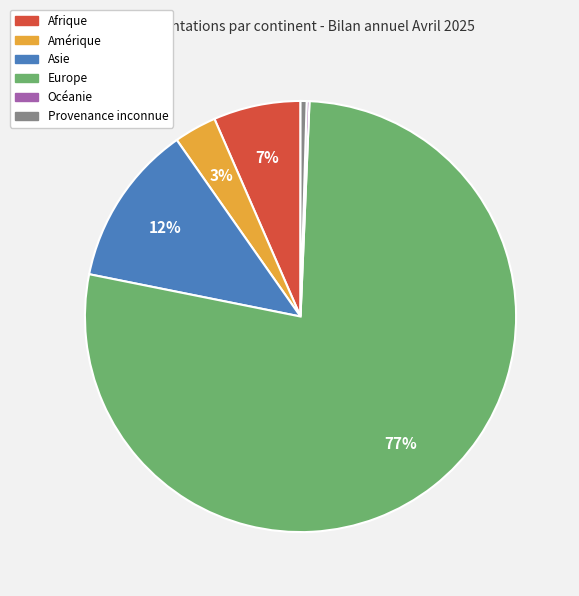

To the nearest percent, what is the difference between the Europe and Afrique slice percentages?

71%